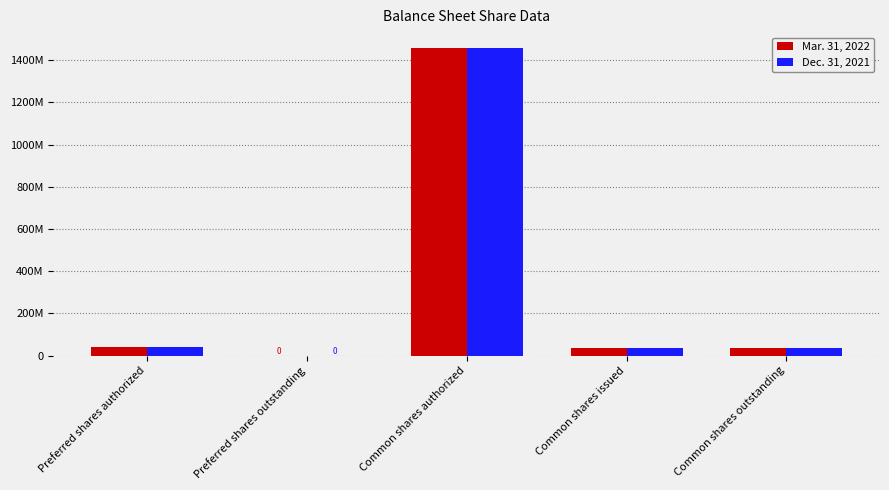

Reading right to left, transcribe all the data shown in this chart.

Mar. 31, 2022: Common shares outstanding=36079247	Common shares issued=36079247	Common shares authorized=1460000000	Preferred shares outstanding=0	Preferred shares authorized=40000000
Dec. 31, 2021: Common shares outstanding=36040928	Common shares issued=36040928	Common shares authorized=1460000000	Preferred shares outstanding=0	Preferred shares authorized=40000000